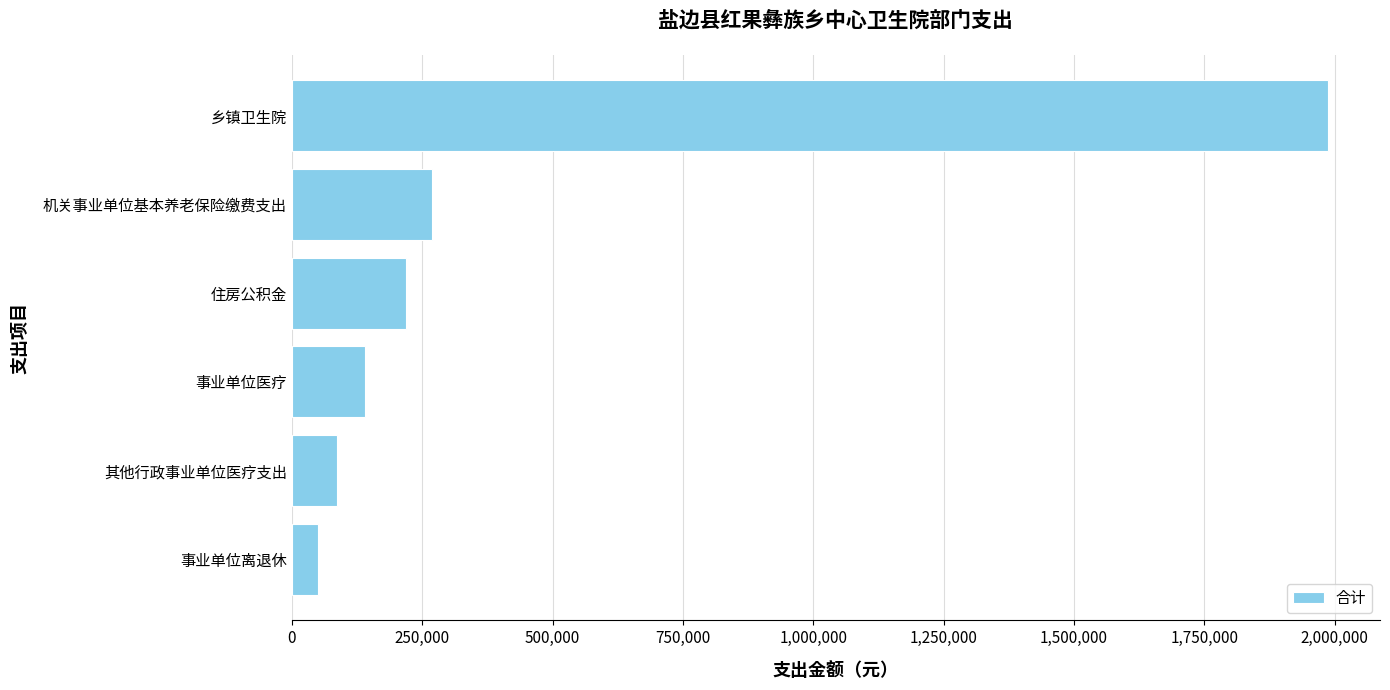

Which has a higher value, 事业单位离退休 or 住房公积金?

住房公积金